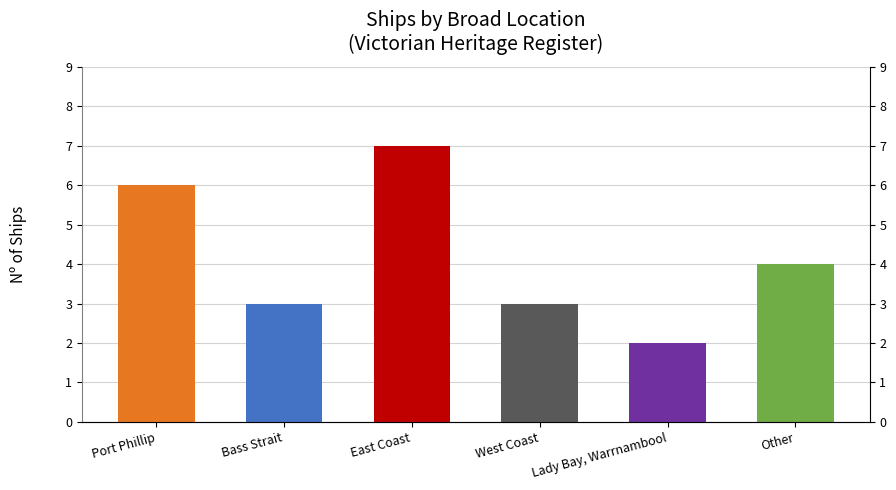

Reading left to right, transcribe all the data shown in this chart.

Port Phillip=6	Bass Strait=3	East Coast=7	West Coast=3	Lady Bay, Warrnambool=2	Other=4